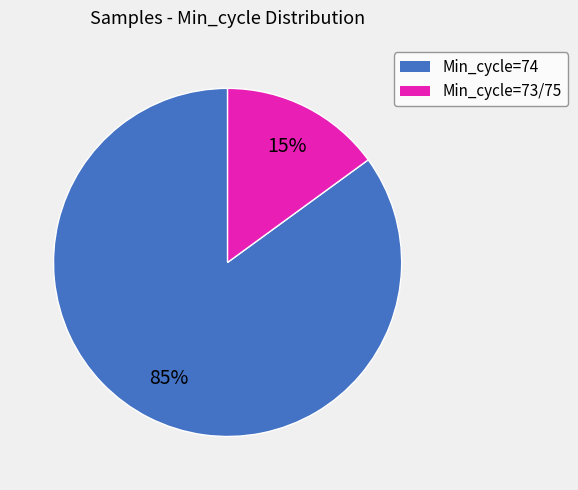

Does any single category account for the majority?

Yes